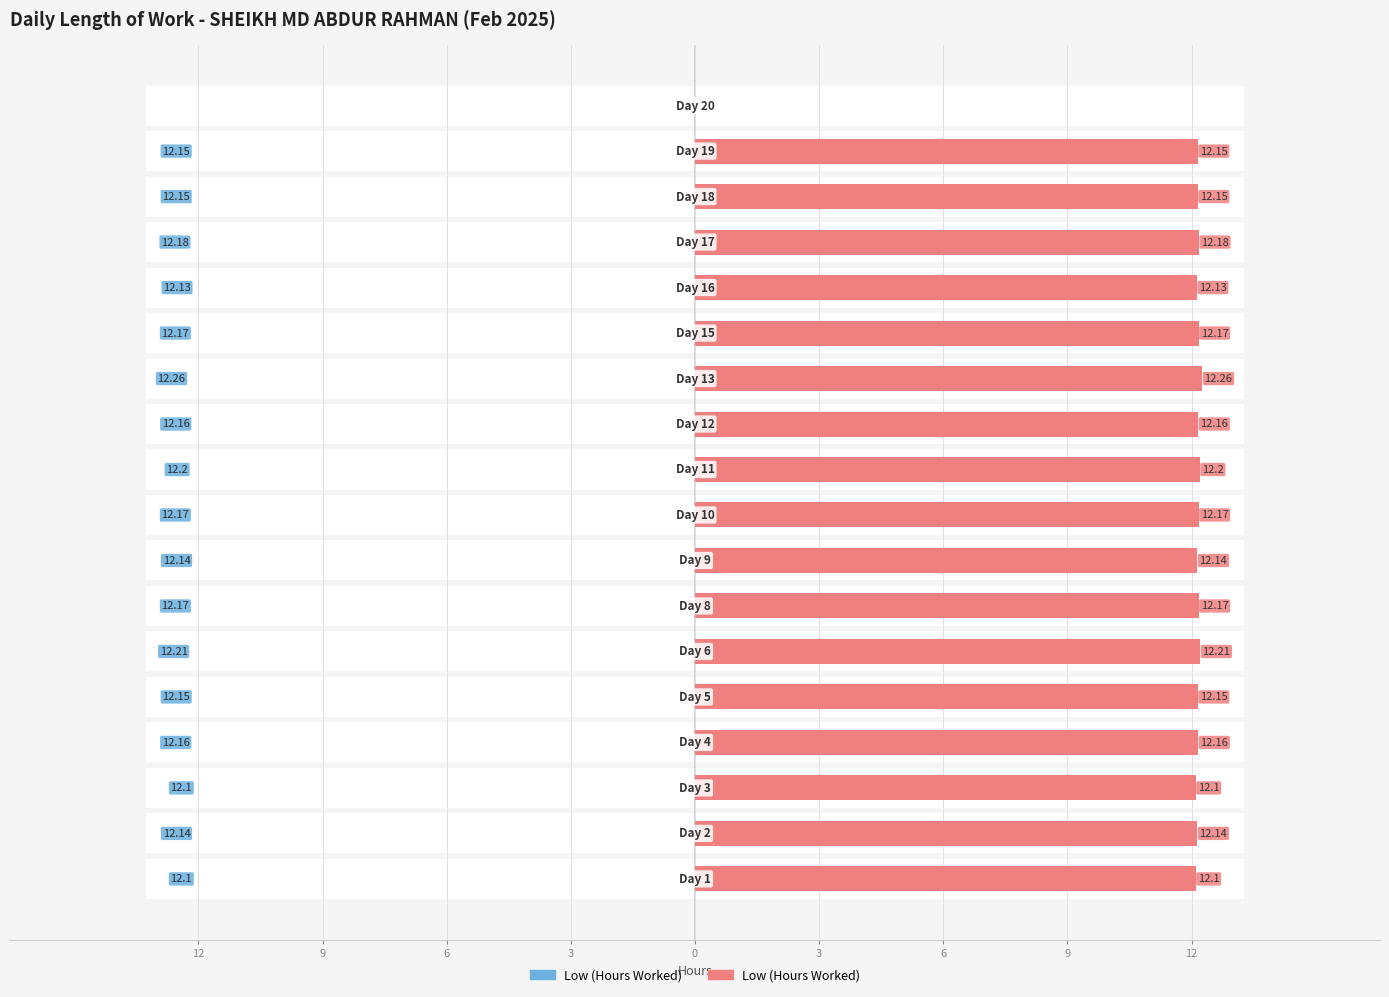

What is the difference between the maximum and second lowest values?

0.2